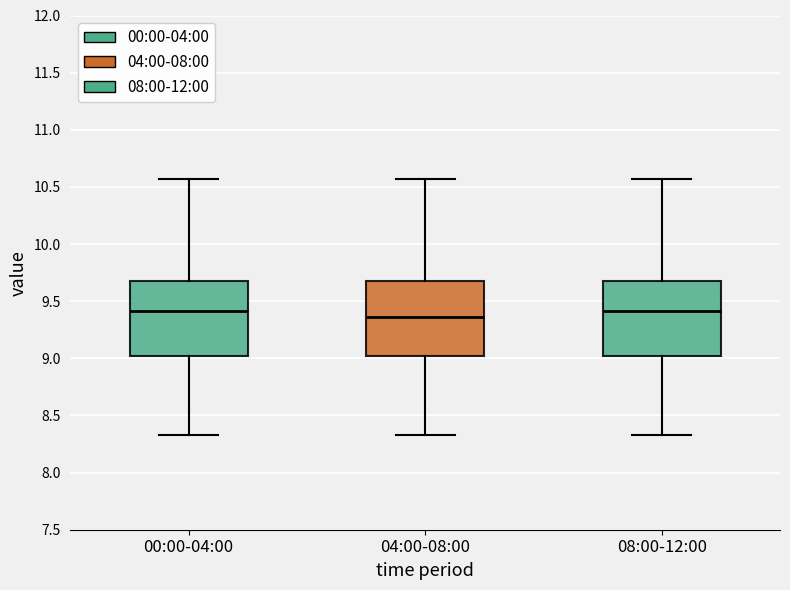

Where does the upper whisker of the box for 00:00-04:00 end on the y-axis? The values are not printed on the chart, so give them approximately, as read against the axis.

10.55